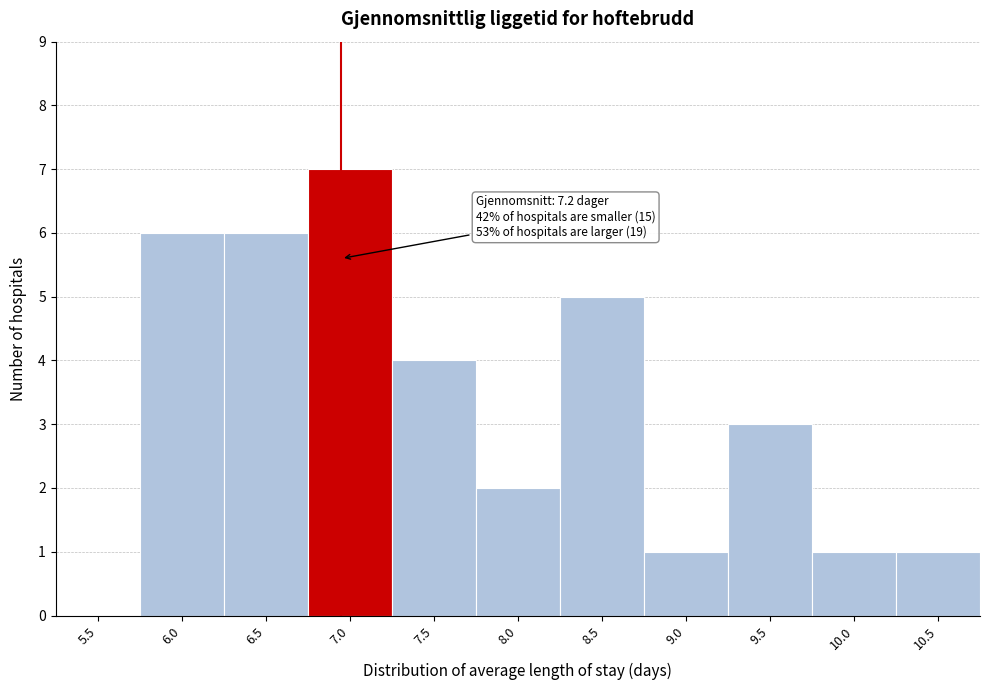

Reading right to left, what are all the values shown in this chart?

10.5=1	10.0=1	9.5=3	9.0=1	8.5=5	8.0=2	7.5=4	7.0=7	6.5=6	6.0=6	5.5=0